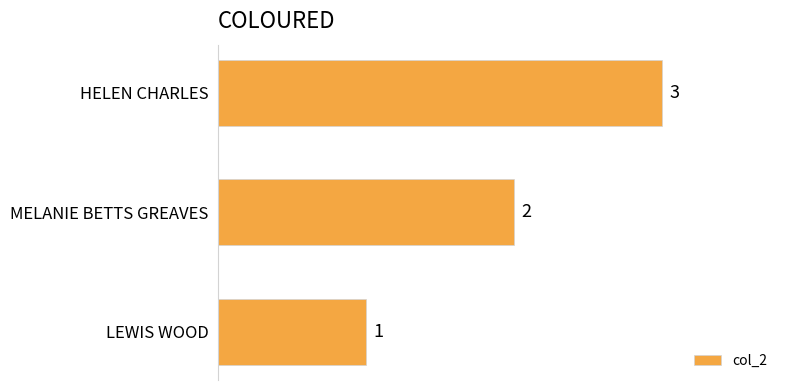

Rank the categories by value from lowest to highest.

LEWIS WOOD, MELANIE BETTS GREAVES, HELEN CHARLES